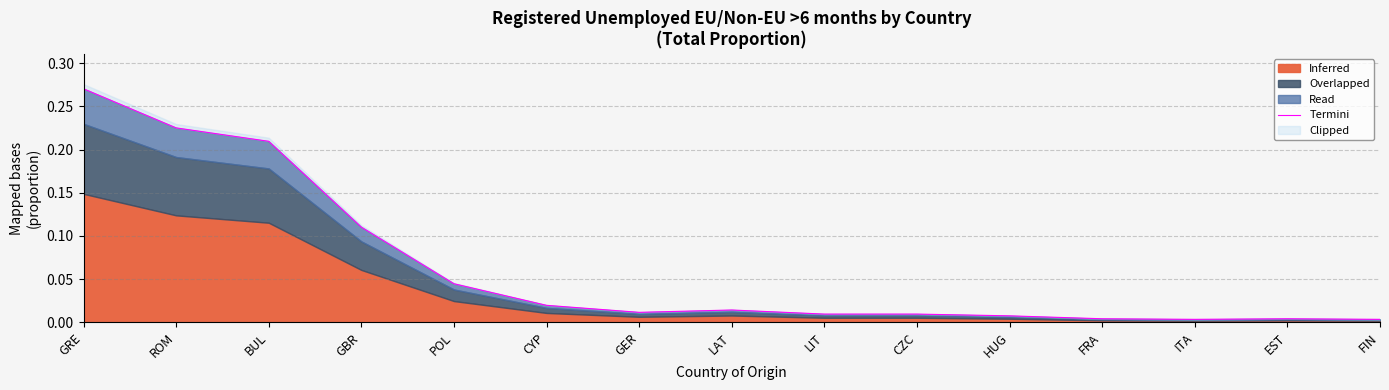

Is it true that the value at ROM is 0.2?

True